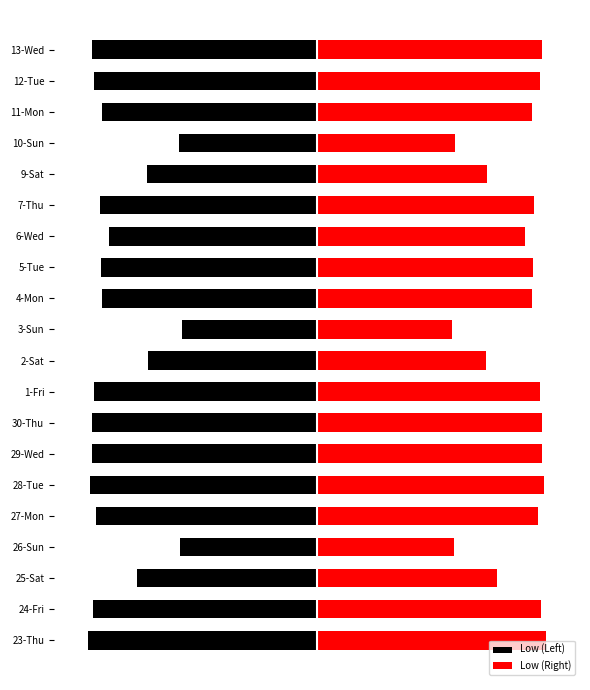

How many values in the Low (Left) series exceed -14?

7